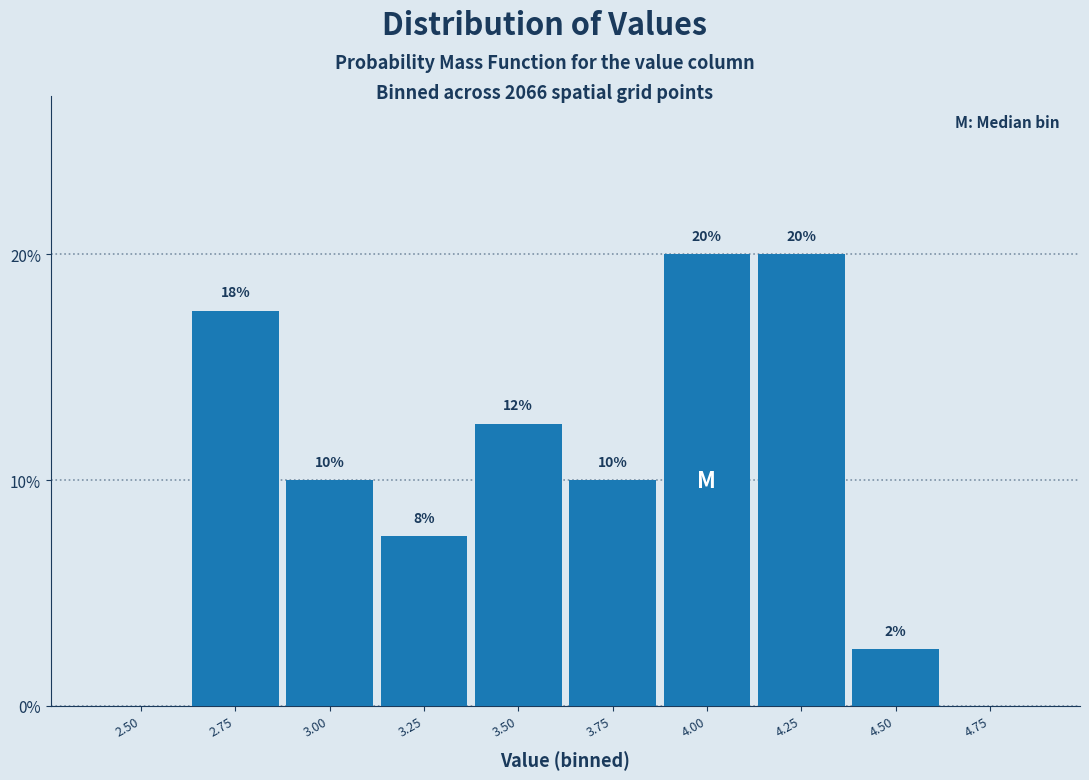

Between 4.50 and 3.50, which is larger?

3.50